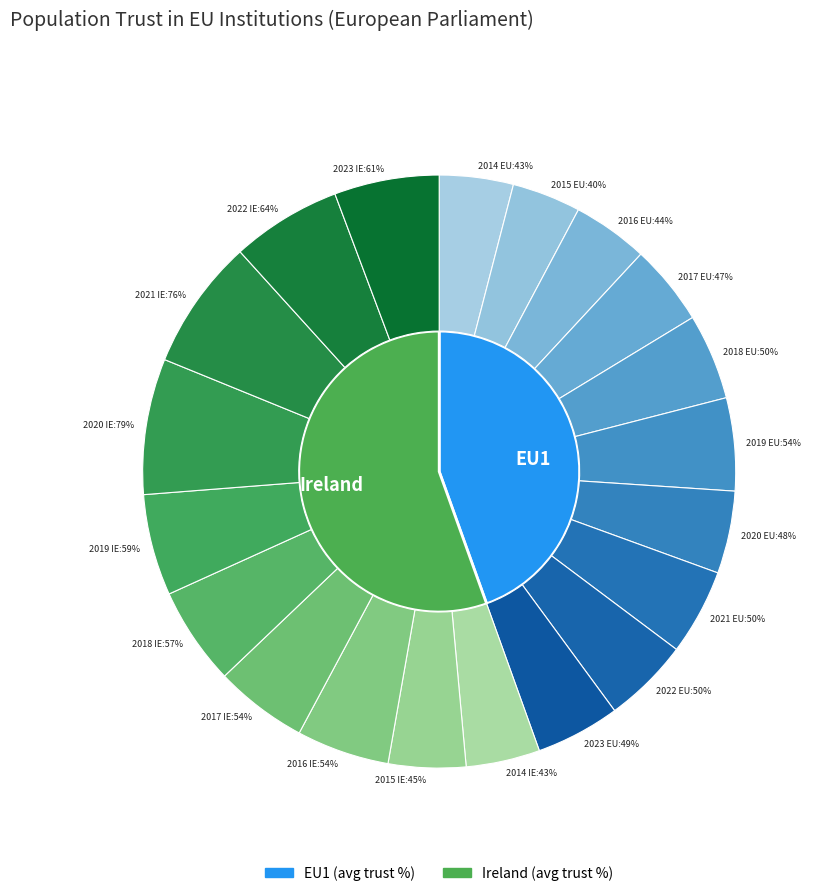

Which slice is the largest?

2020